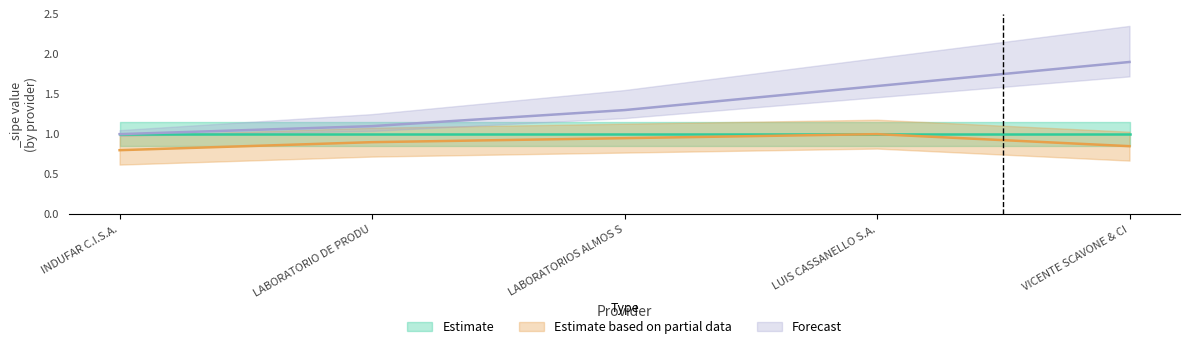

What is the lowest value of the Estimate based on partial data series?

0.8